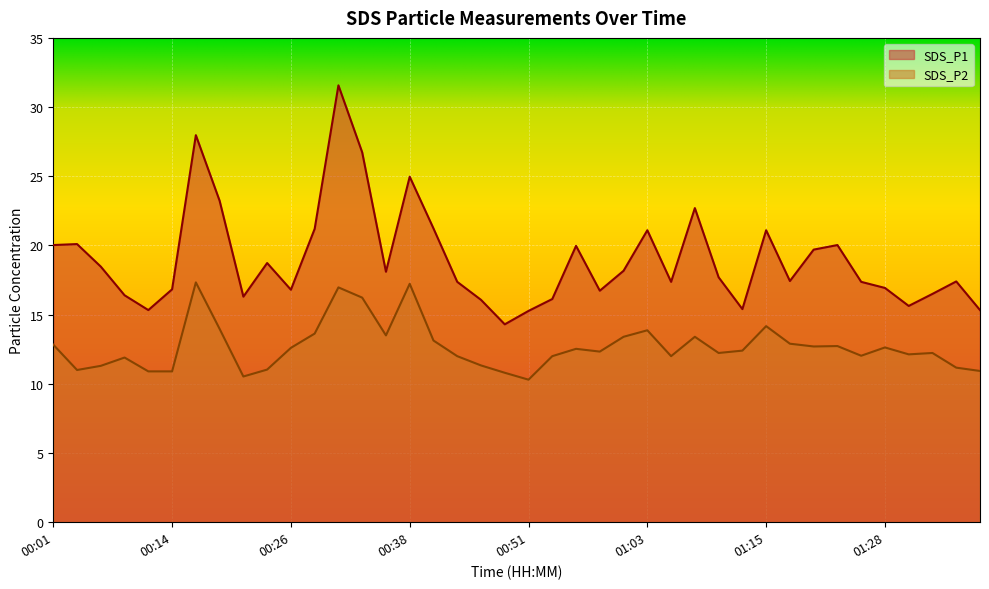

Which series has the largest range (max minus min)?

SDS_P1